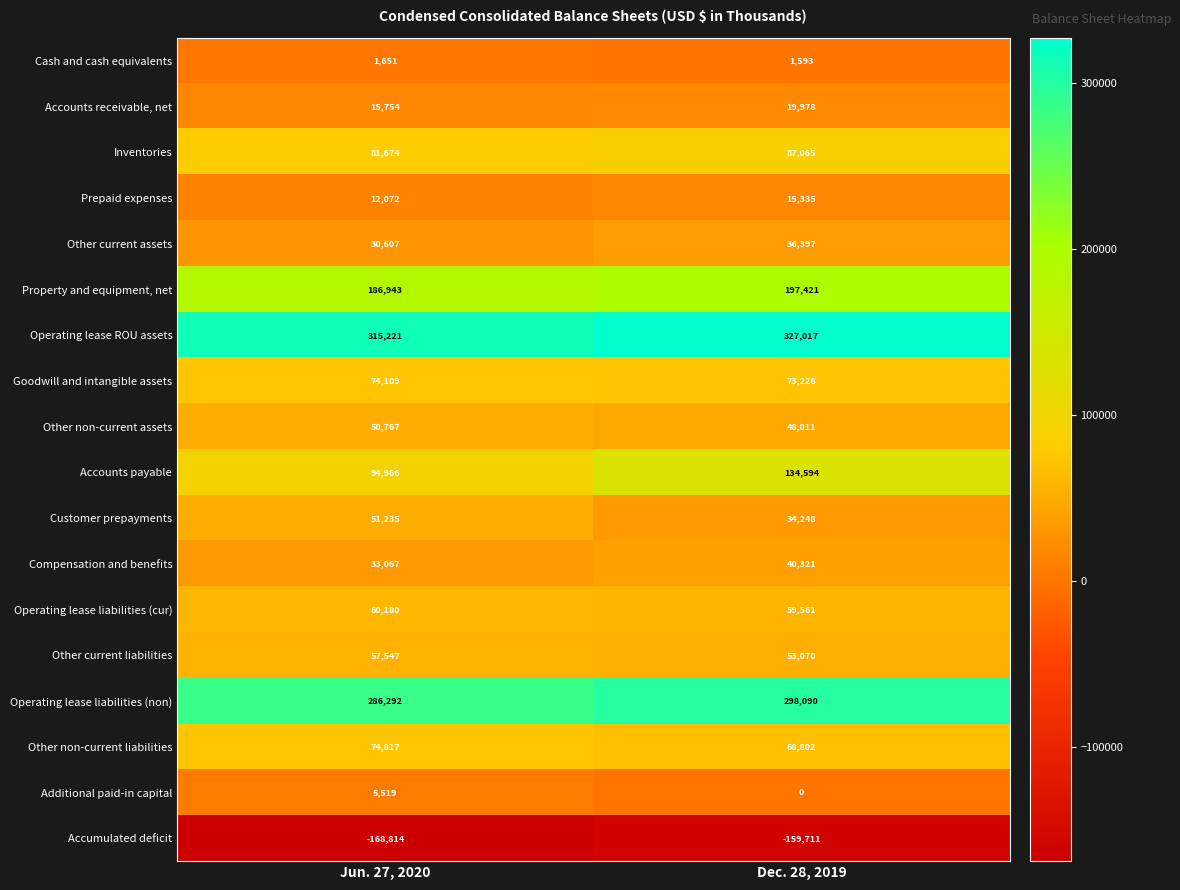

Rank the categories by Compensation and benefits value from highest to lowest.

Dec. 28, 2019, Jun. 27, 2020